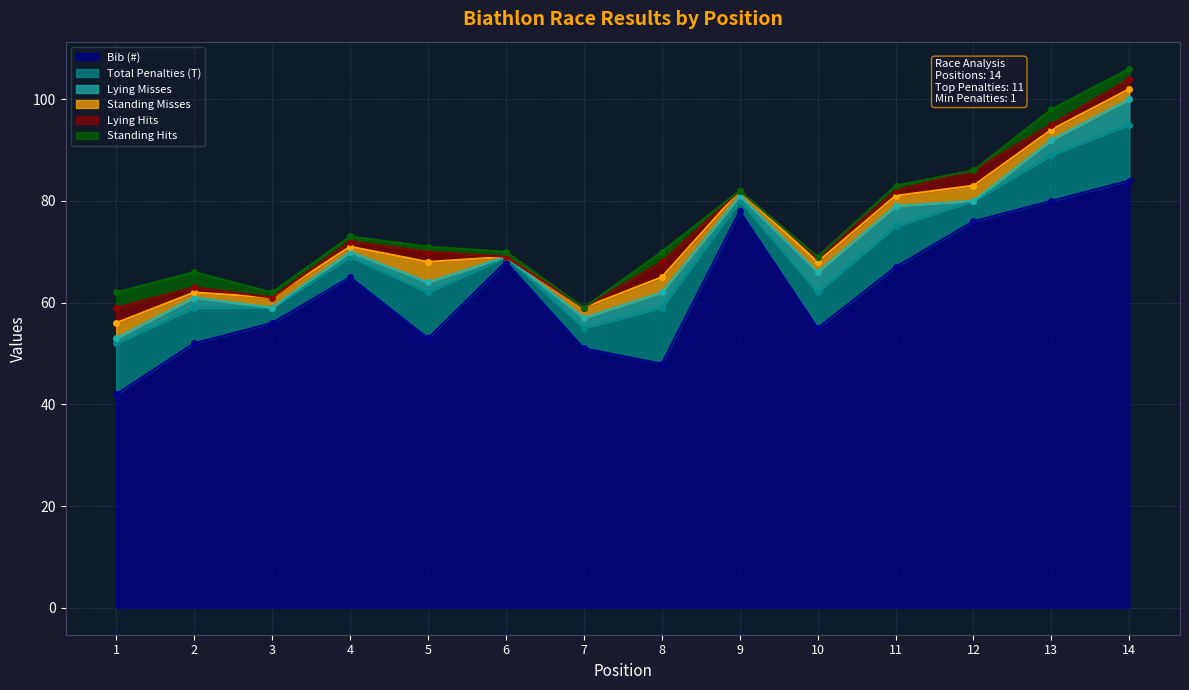

Read the Bib (#) value at 11, to the nearest 5.

65